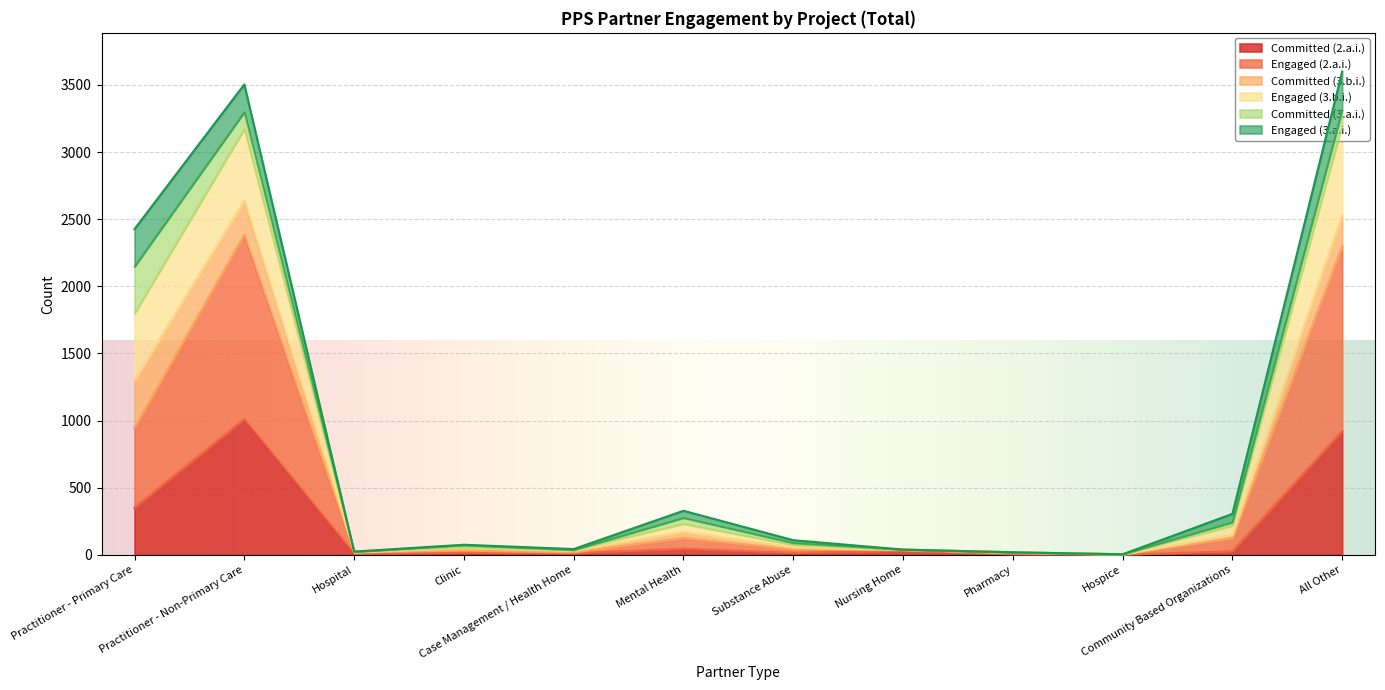

Where does the Engaged (3.b.i.) series first go above 109?

Practitioner - Primary Care